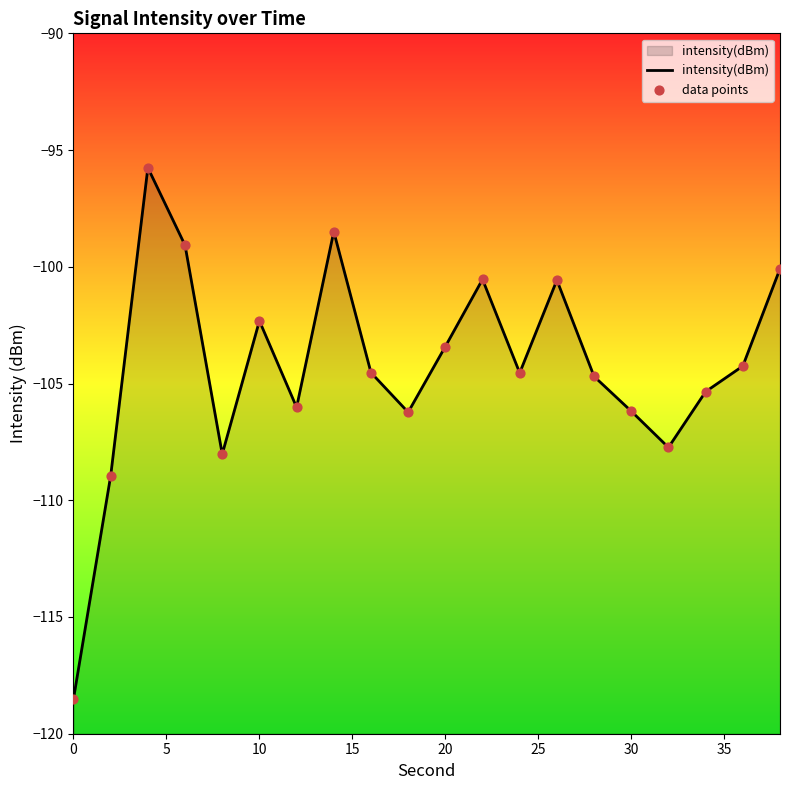

Which series has the largest total across all categories?

intensity(dBm)